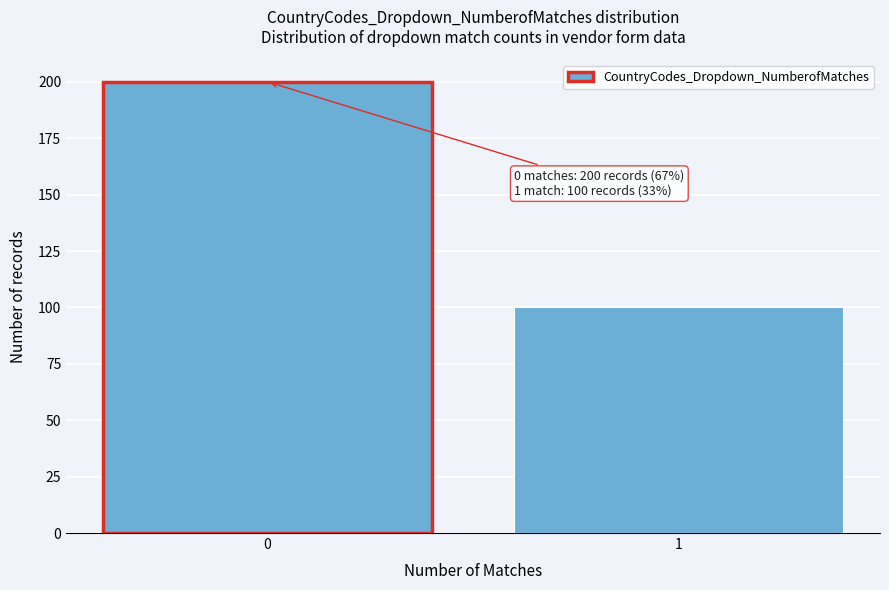

Reading right to left, transcribe all the data shown in this chart.

100	200